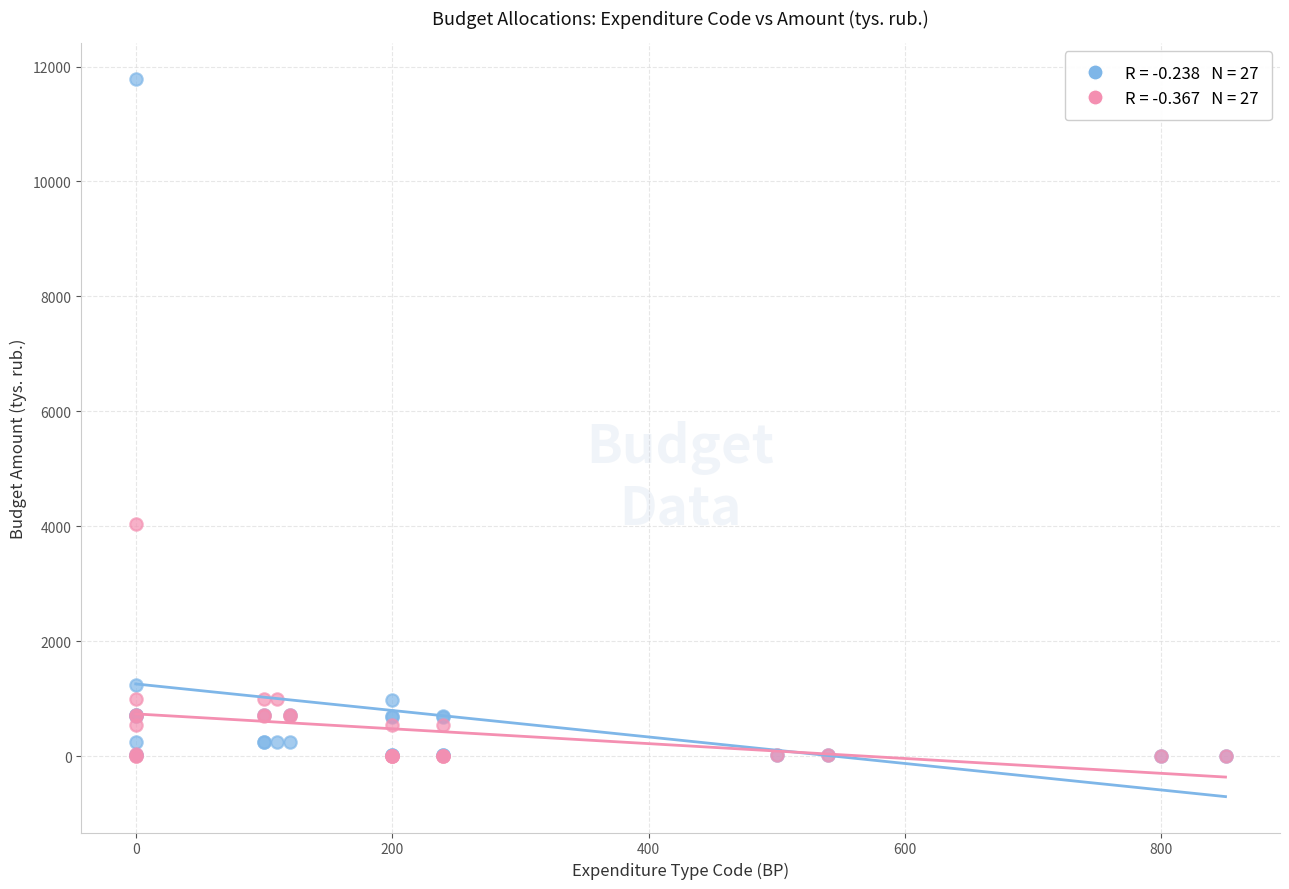

Across all series, what Y value is closest to 5891?

4042.2